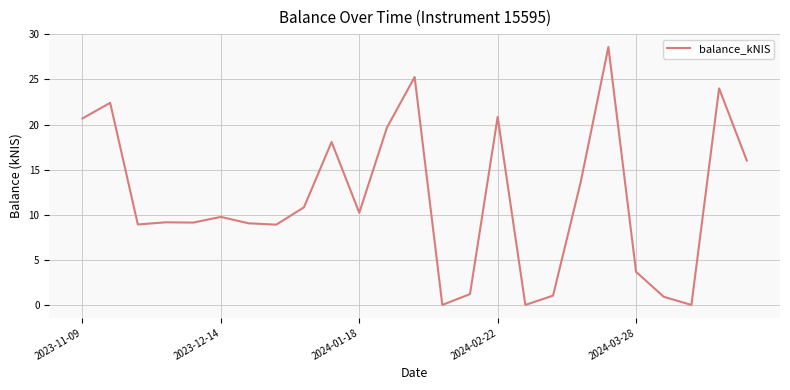

What is the maximum value shown in the chart?

28.6